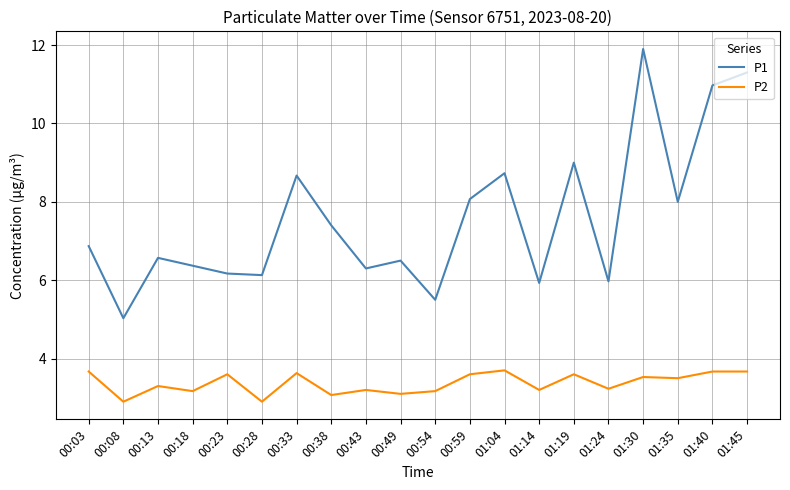

What is the difference between the P1 values at 00:49 and 00:33?

2.2